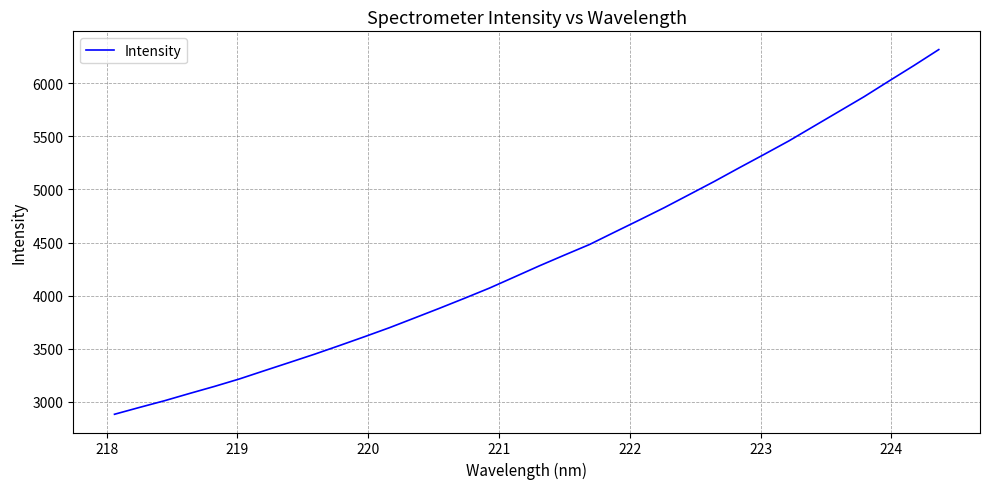

Does the chart display data point markers on the line(s)?

No